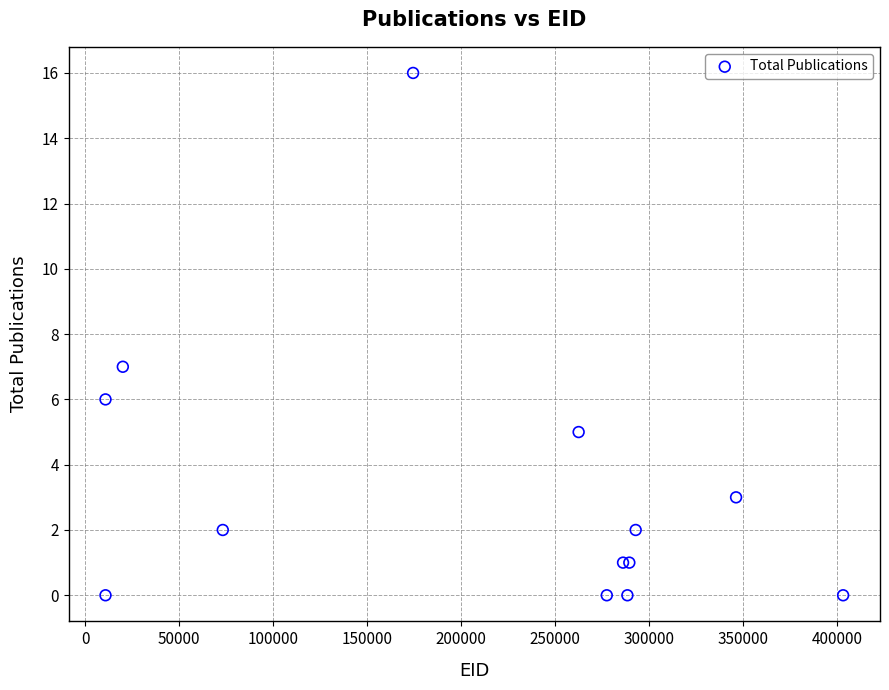

What Y value in the scatter plot is closest to 8?

7